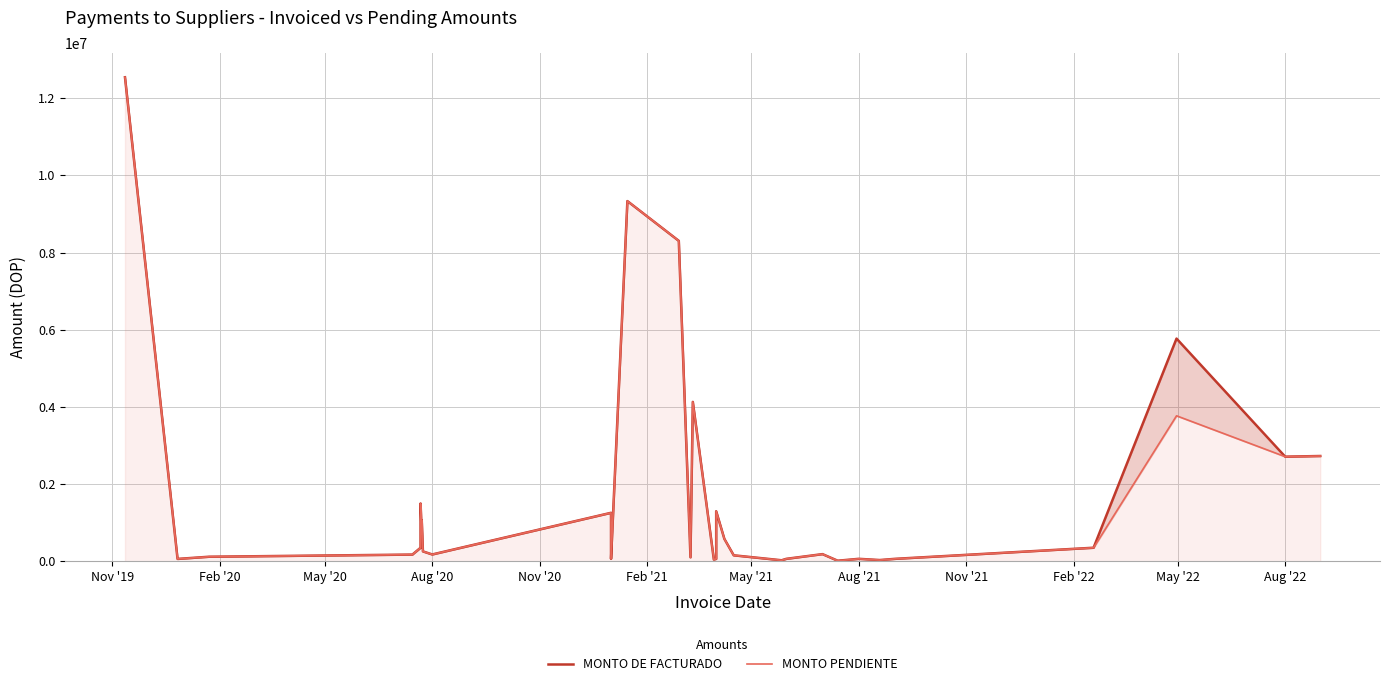

Which label corresponds to the largest value in the chart?

Nov '19